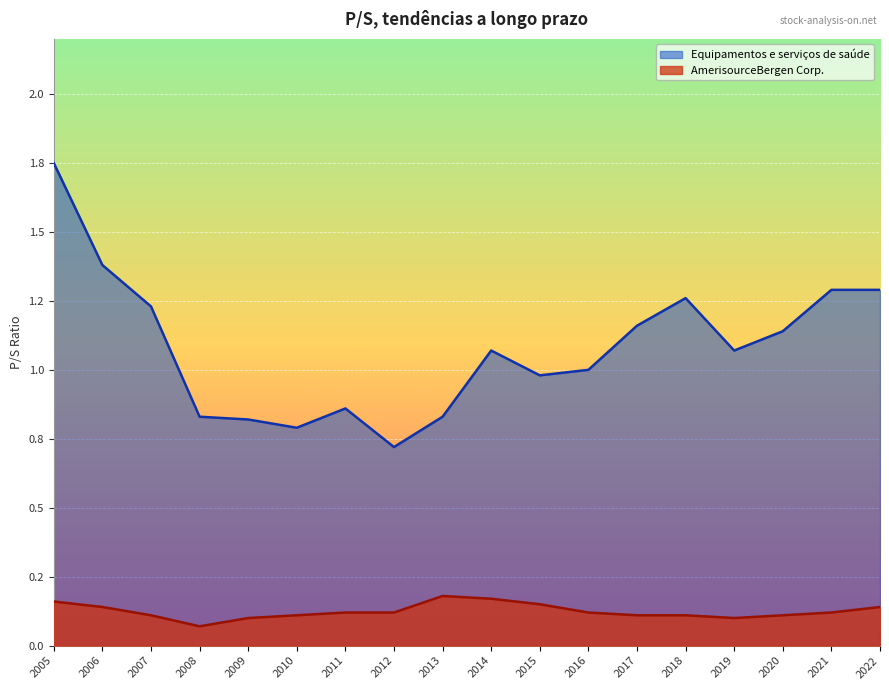

At how many categories does at least one series exceed 1?

10